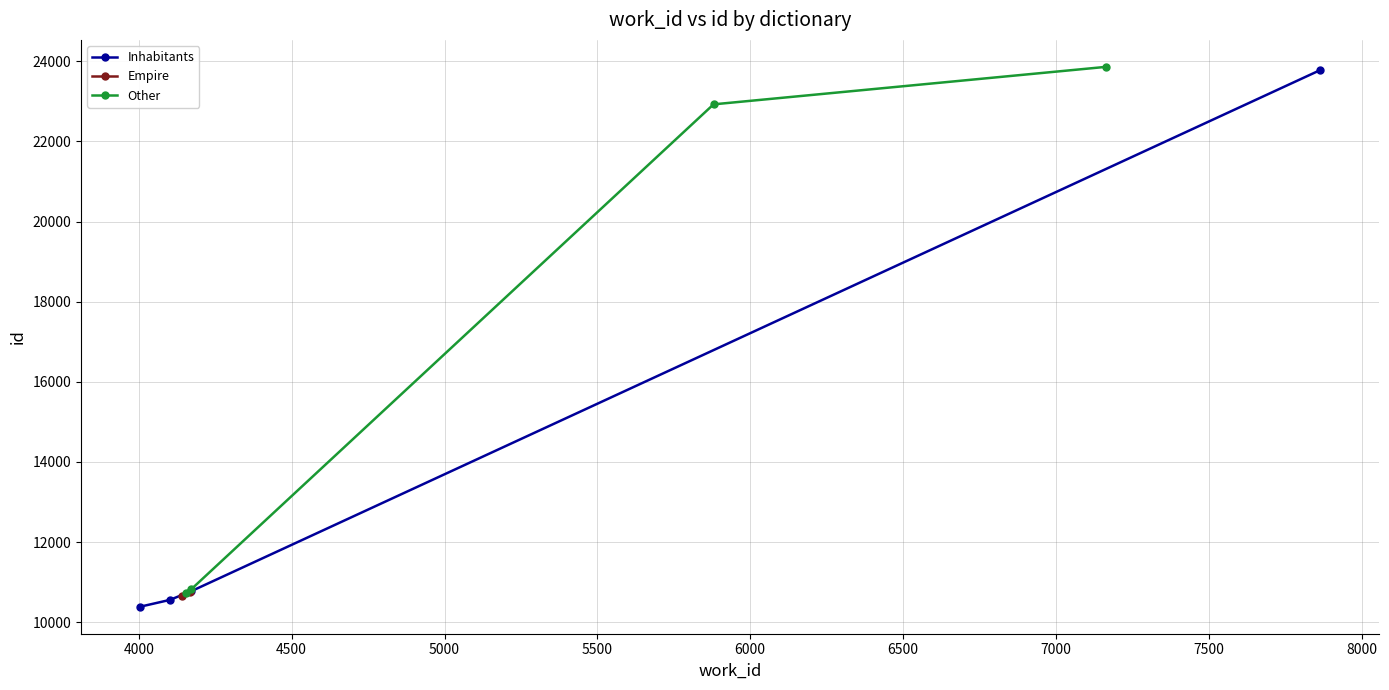

What is the value of the Inhabitants point at the 1st from the left?

10387